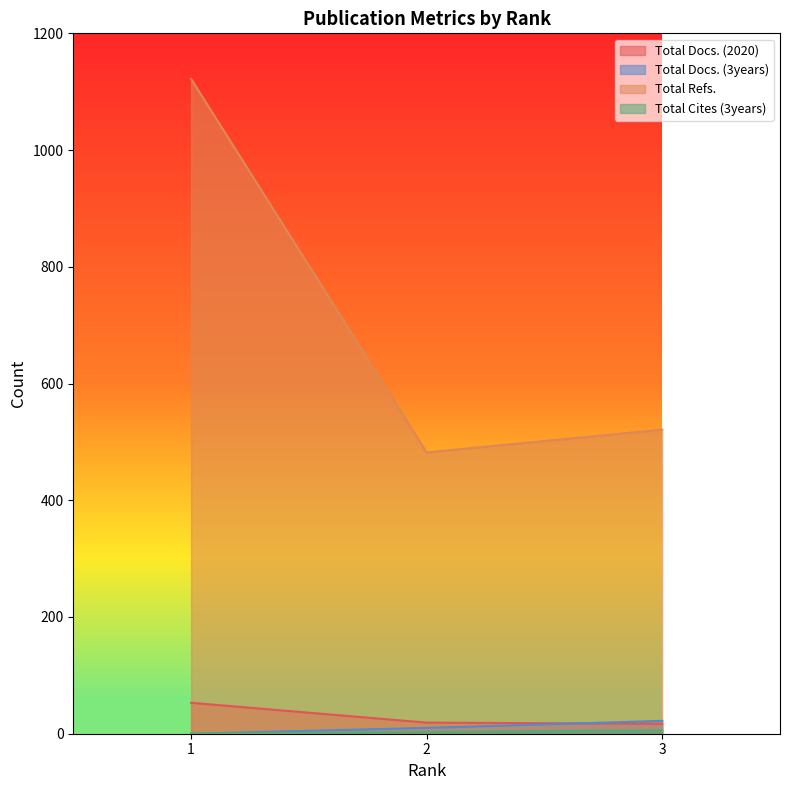

What is the sum of all Total Refs. values?

2125